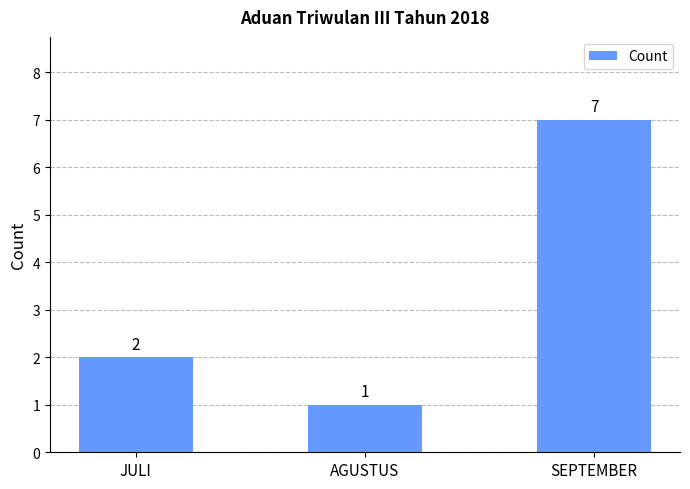

At which category does the chart reach its peak across all series?

SEPTEMBER